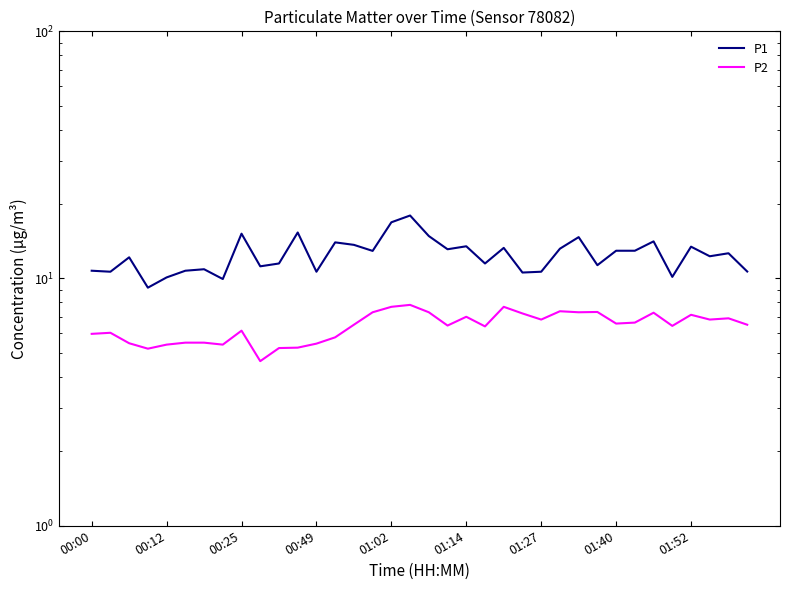

Which category has the lowest value in the P2 series?

9